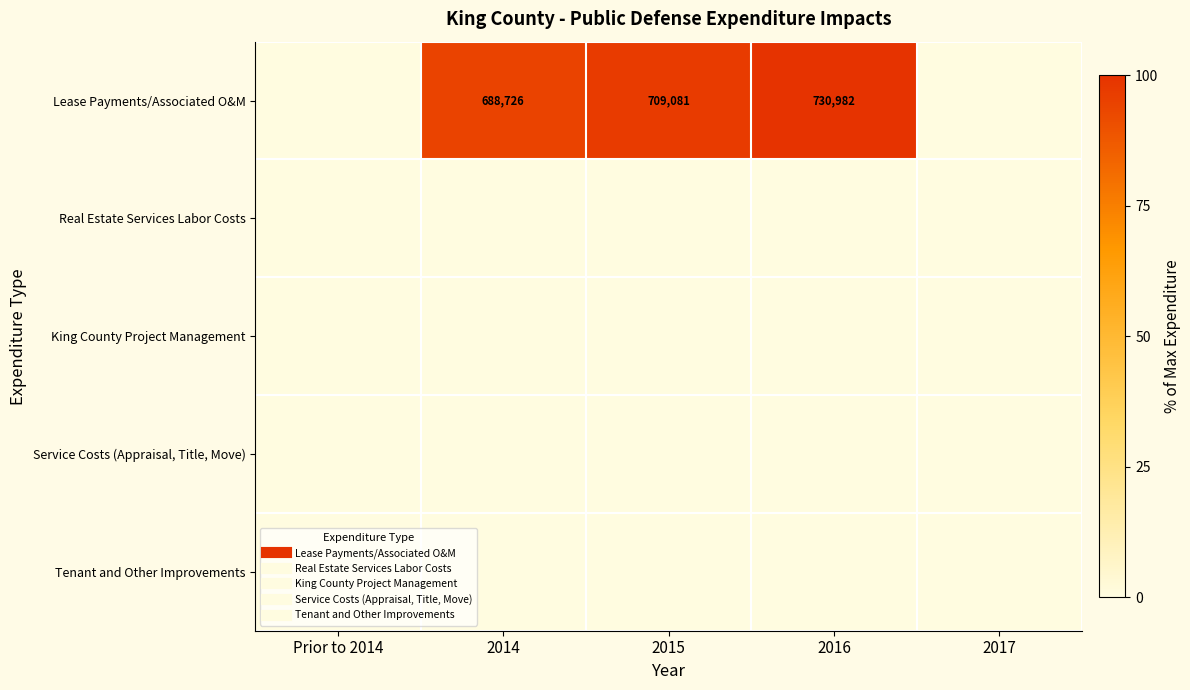

Rank the series at 2016 from highest to lowest value.

Lease Payments/Associated O&M, Real Estate Services Labor Costs, King County Project Management, Service Costs (Appraisal, Title, Move), Tenant and Other Improvements